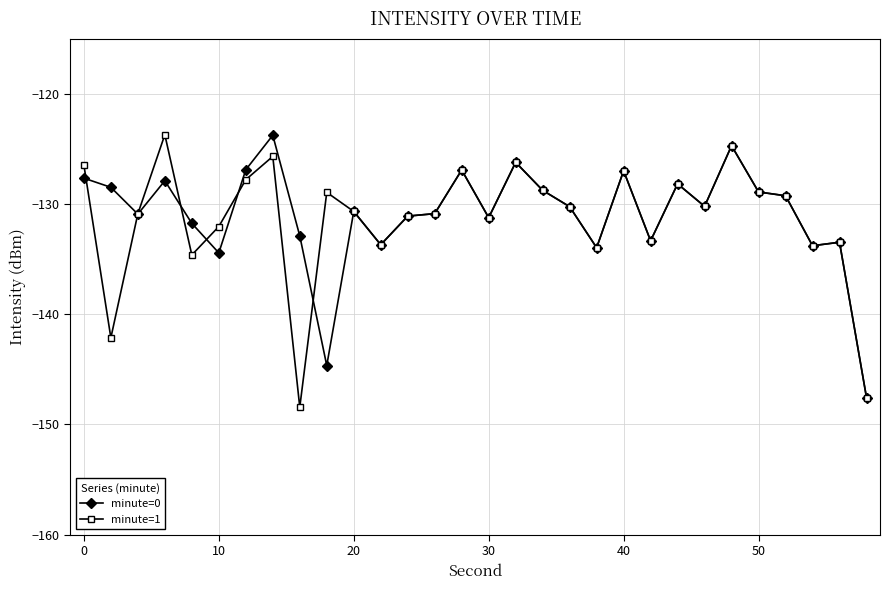

What is the value of the minute=0 point at the 5th from the left?

-131.7